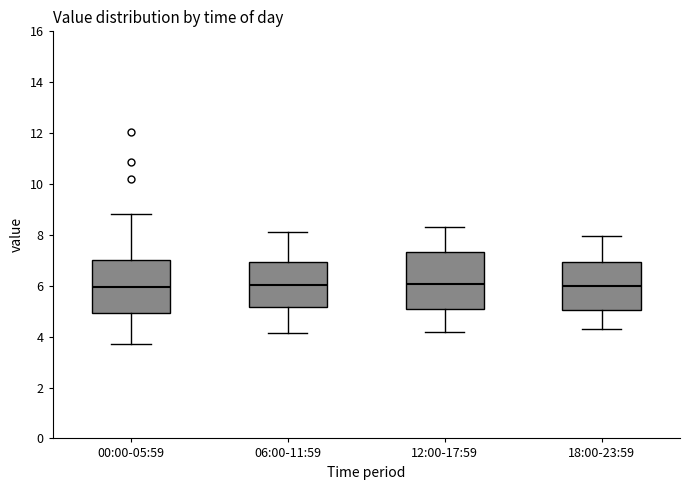

Reading left to right, transcribe this box plot: for each box, give where its median line is, the range the box spans, and where its two whiskers end, as read against the y-axis. The values are not printed on the chart, so give them approximately, as read against the axis.

00:00-05:59: median 6.0, box 5.0 to 7.0, whiskers 3.8 to 8.8
06:00-11:59: median 6.0, box 5.2 to 7.0, whiskers 4.2 to 8.2
12:00-17:59: median 6.0, box 5.2 to 7.4, whiskers 4.2 to 8.4
18:00-23:59: median 6.0, box 5.0 to 7.0, whiskers 4.4 to 8.0